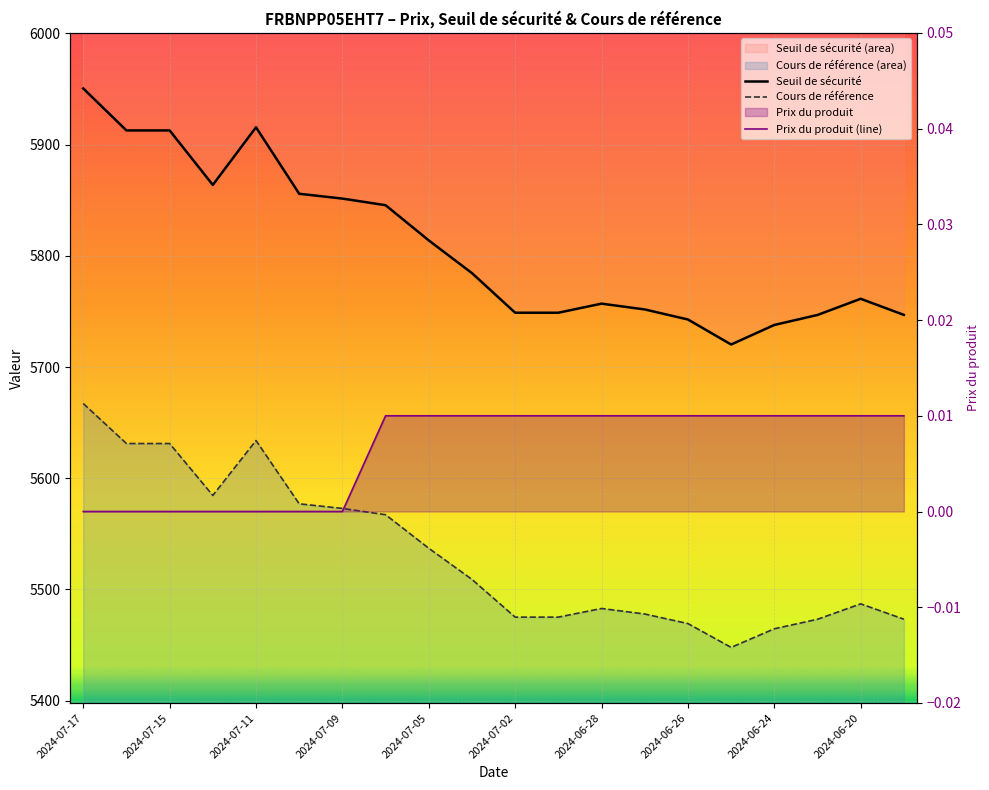

What value does the Cours de référence series have at 2024-06-26?

5469.3